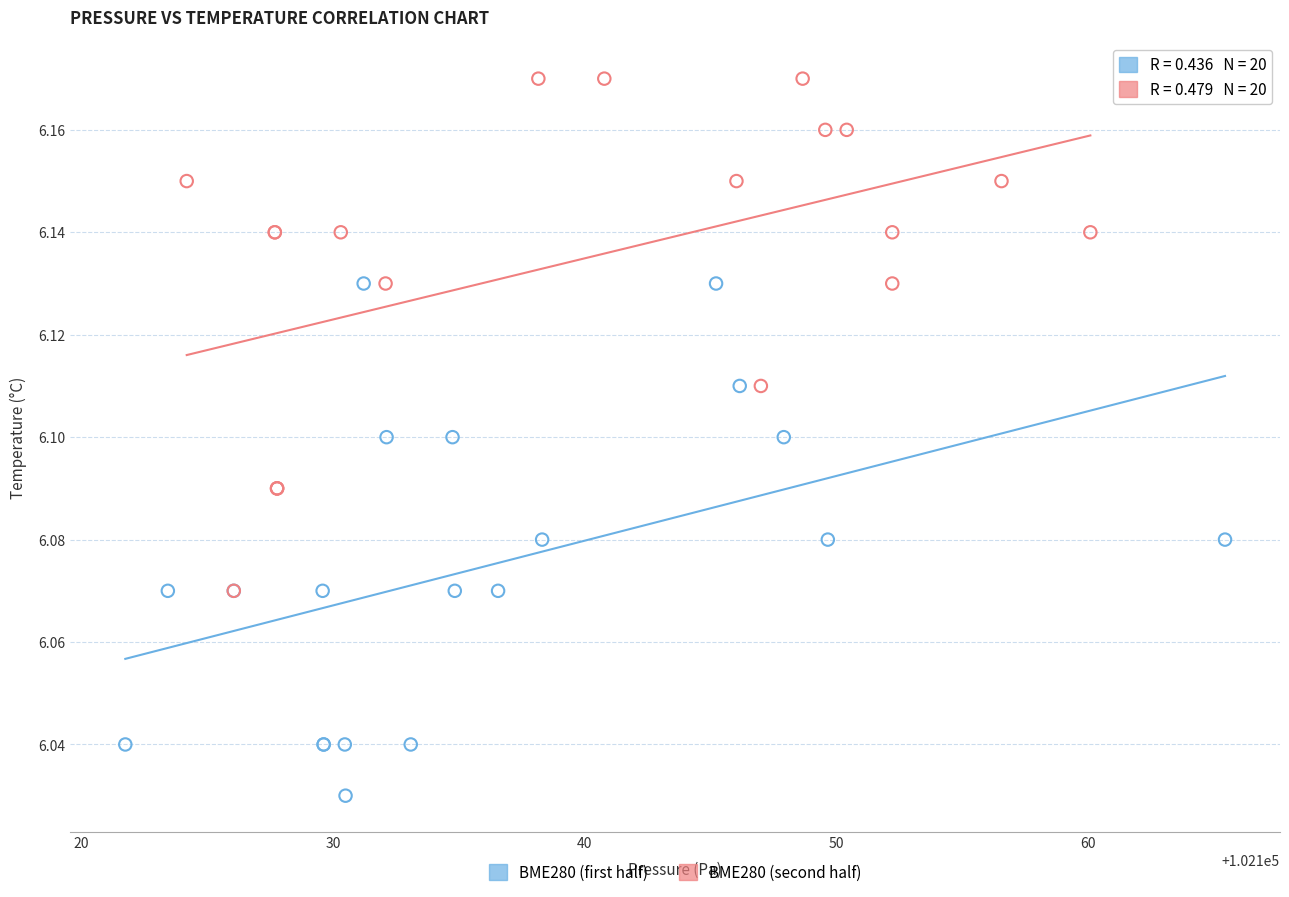

Which series contains the highest Y value?

BME280 (second half)